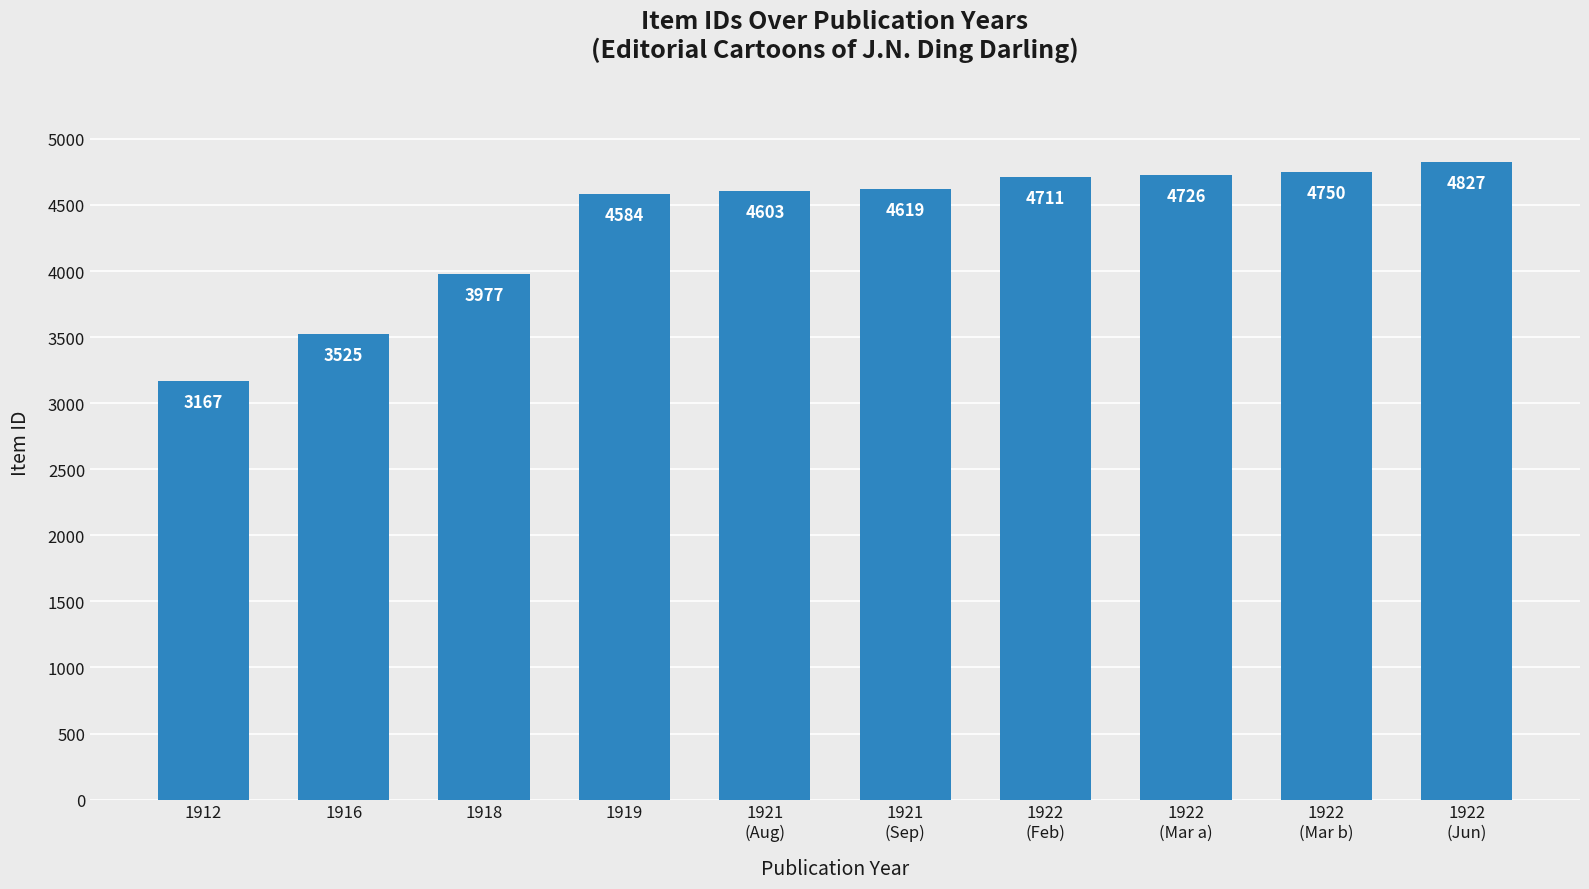

True or false: the data shows 4726 at 1922
(Mar a).

True